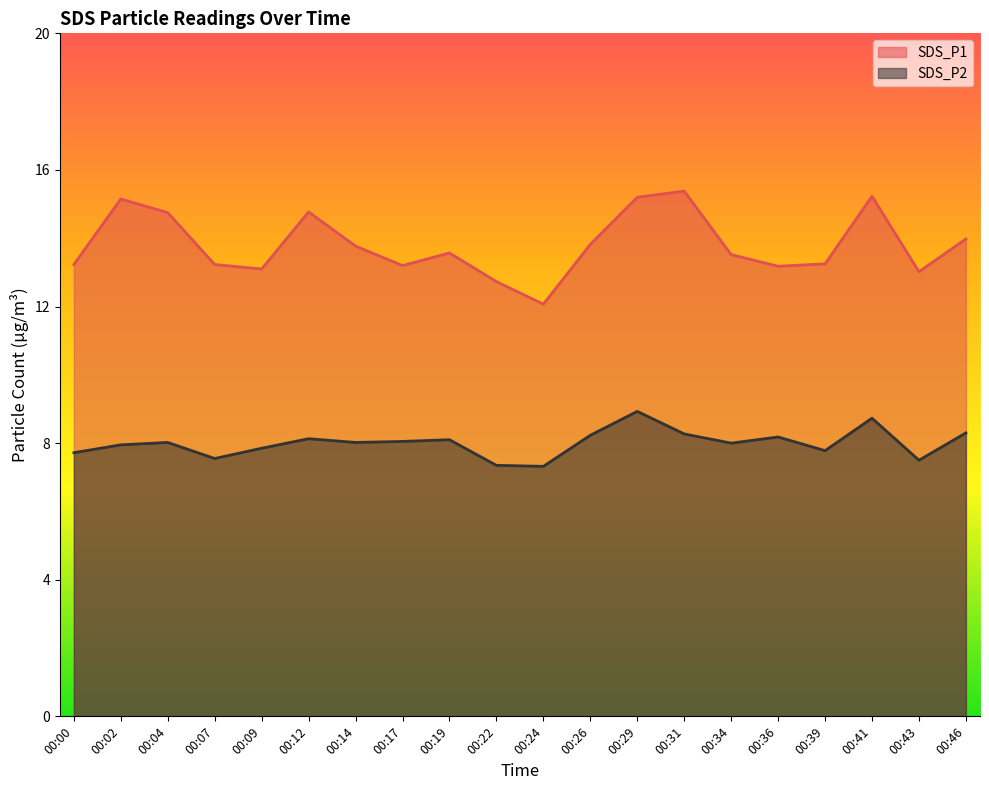

List the series in order of their overall mean, highest first.

SDS_P1, SDS_P2